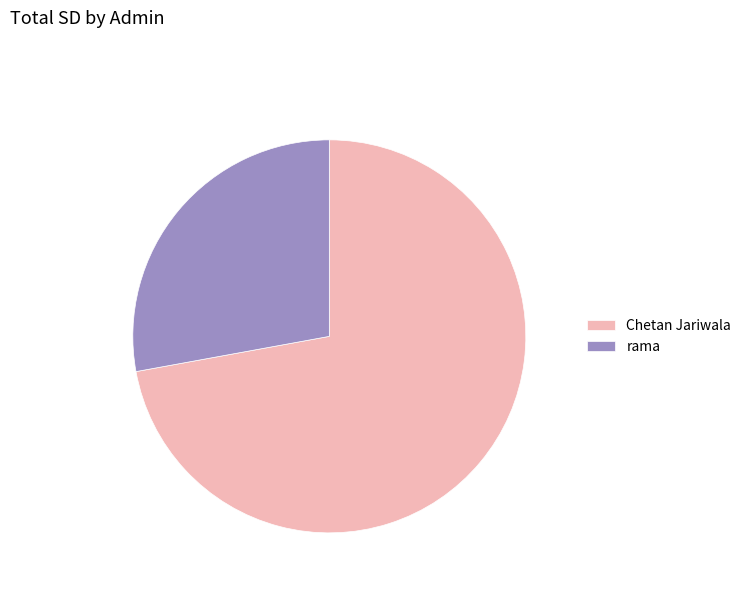

Rank the categories by value from lowest to highest.

rama, Chetan Jariwala